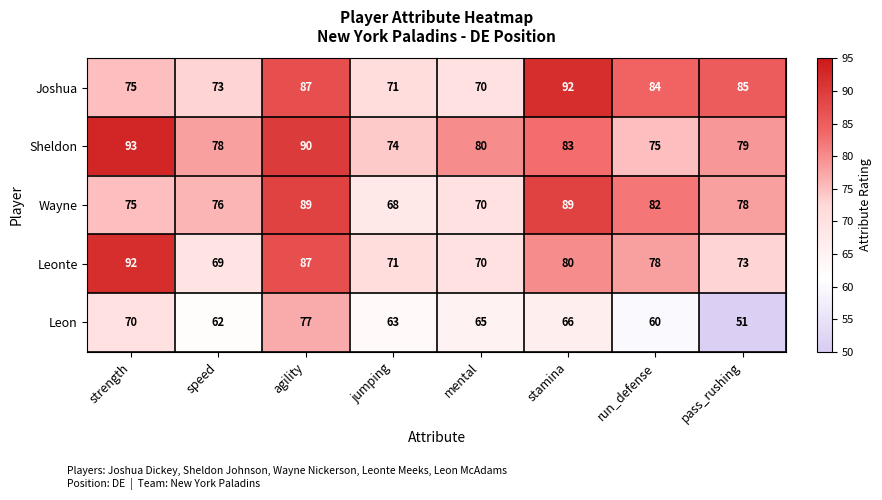

What is the sum of the Leonte values at run_defense and mental?

148